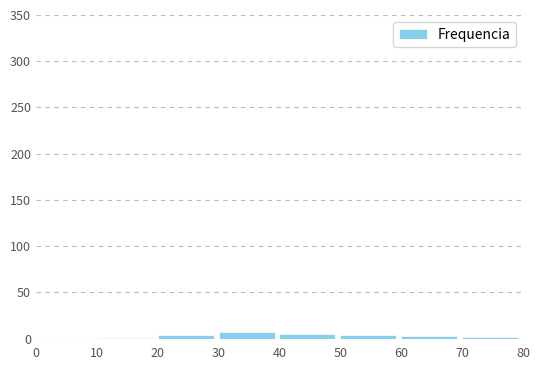

Reading left to right, transcribe this chart: for each bar, give the range it covers on the x-axis and its height. The values are not printed on the chart, so give them approximately, as read against the axis.

0 to 10: 0
10 to 20: under 5
20 to 30: under 5
30 to 40: 5
40 to 50: 5
50 to 60: under 5
60 to 70: under 5
70 to 80: under 5